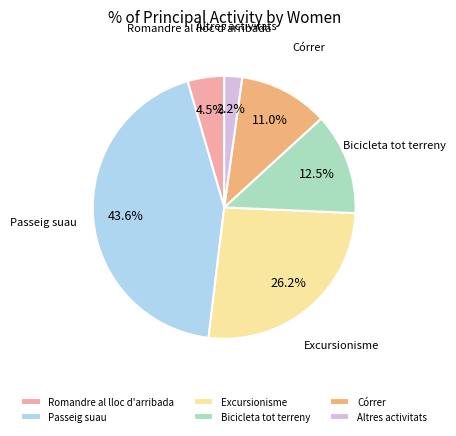

To the nearest percent, what is the combined percentage of Córrer and Altres activitats?

13%